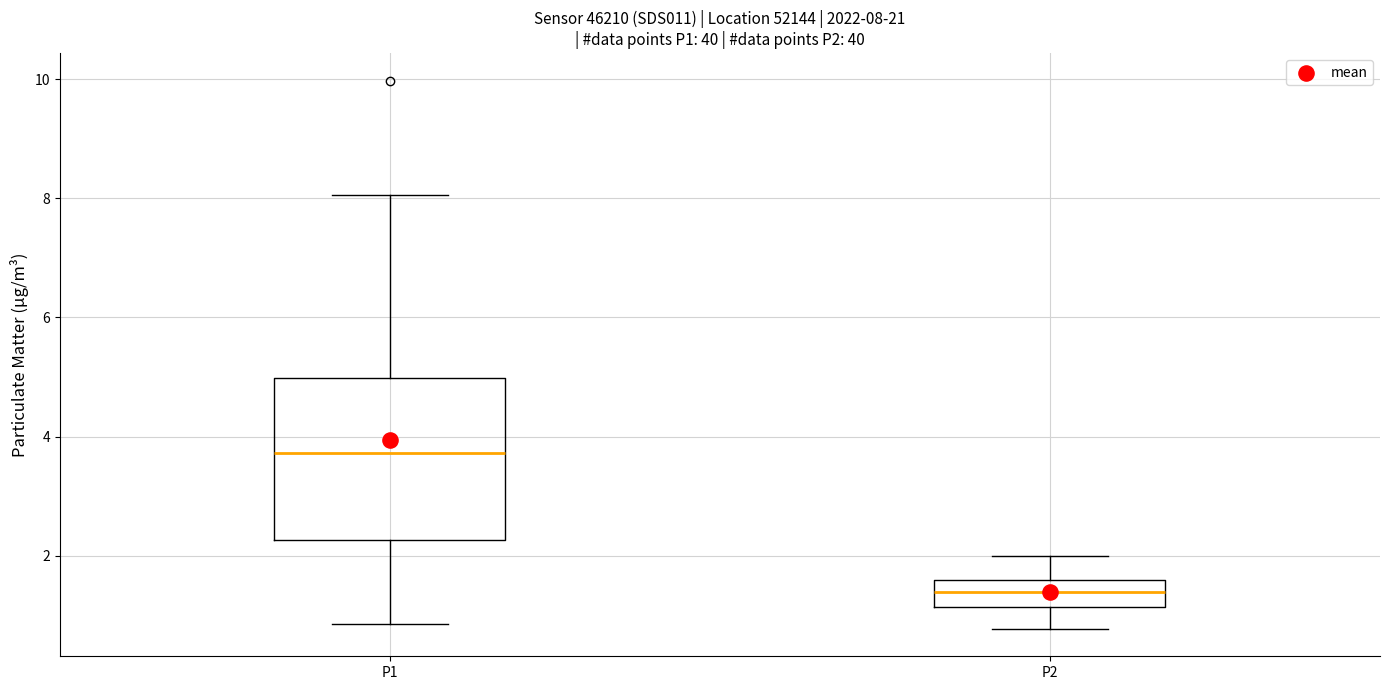

Which box is the tallest, from its lower edge to its upper edge?

P1